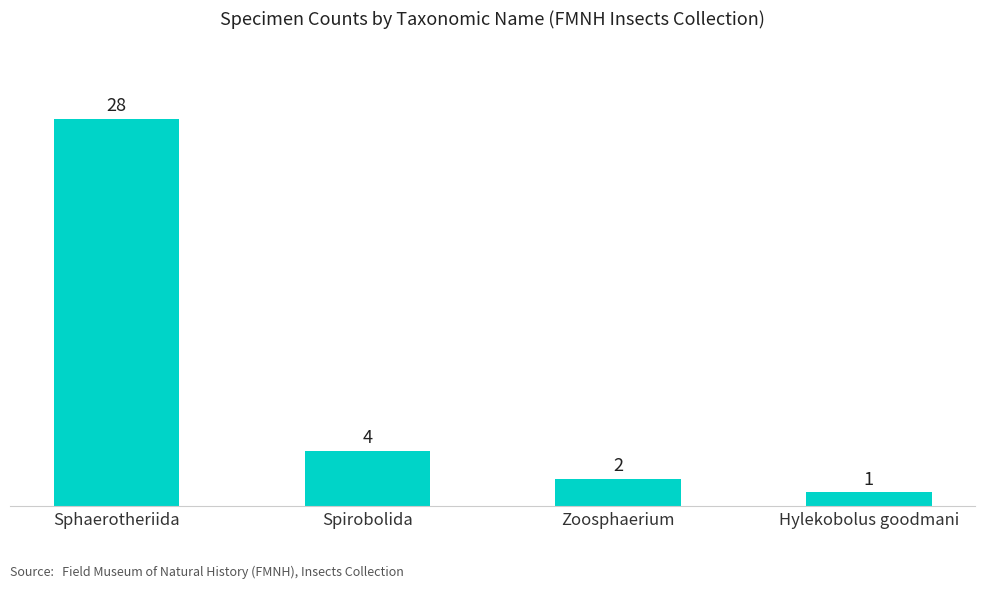

Rank the categories by value from lowest to highest.

Hylekobolus goodmani, Zoosphaerium, Spirobolida, Sphaerotheriida